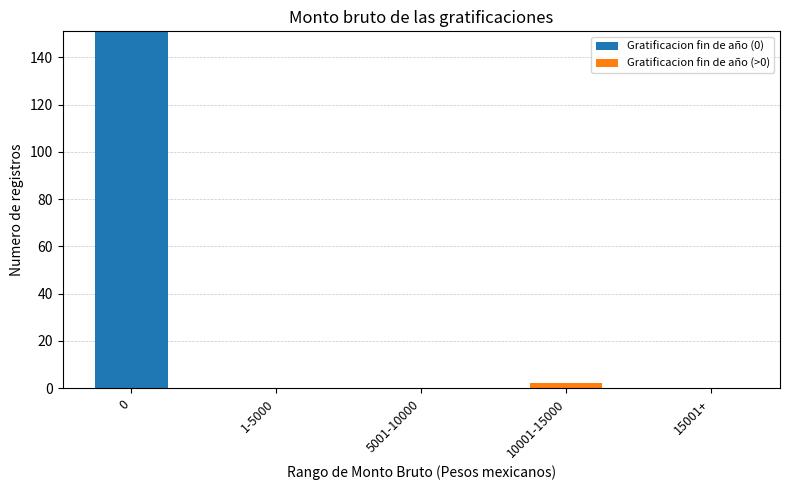

True or false: Gratificacion fin de año (0) has a value of 151 at 0.

True